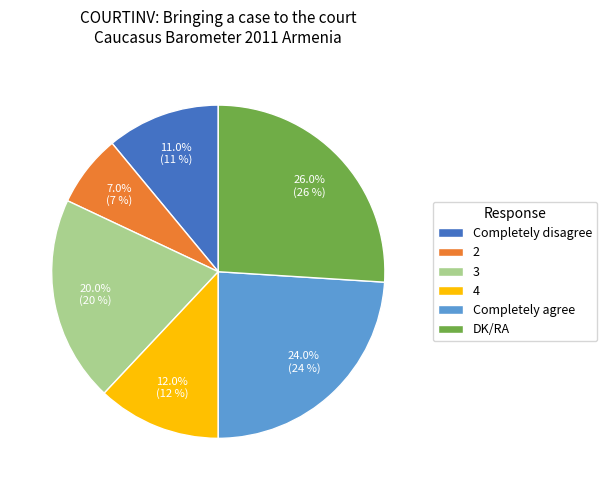

Rank the categories by value from lowest to highest.

2, Completely disagree, 4, 3, Completely agree, DK/RA